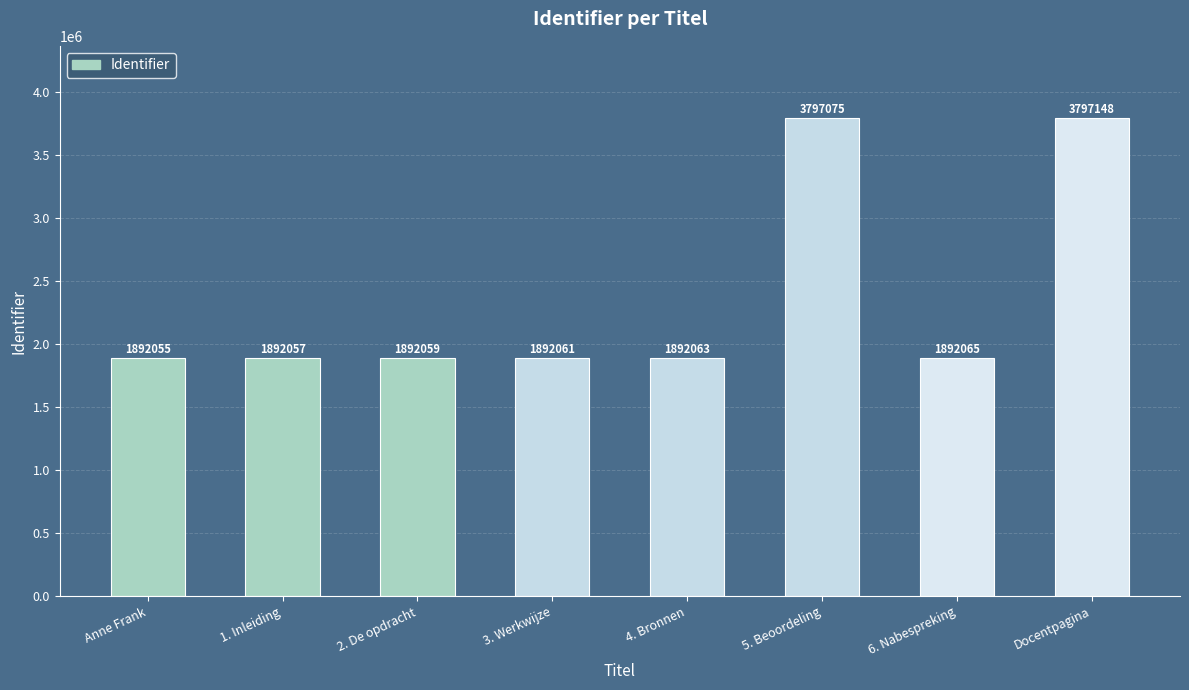

Rank the categories by value from lowest to highest.

Anne Frank, 1. Inleiding, 2. De opdracht, 3. Werkwijze, 4. Bronnen, 6. Nabespreking, 5. Beoordeling, Docentpagina